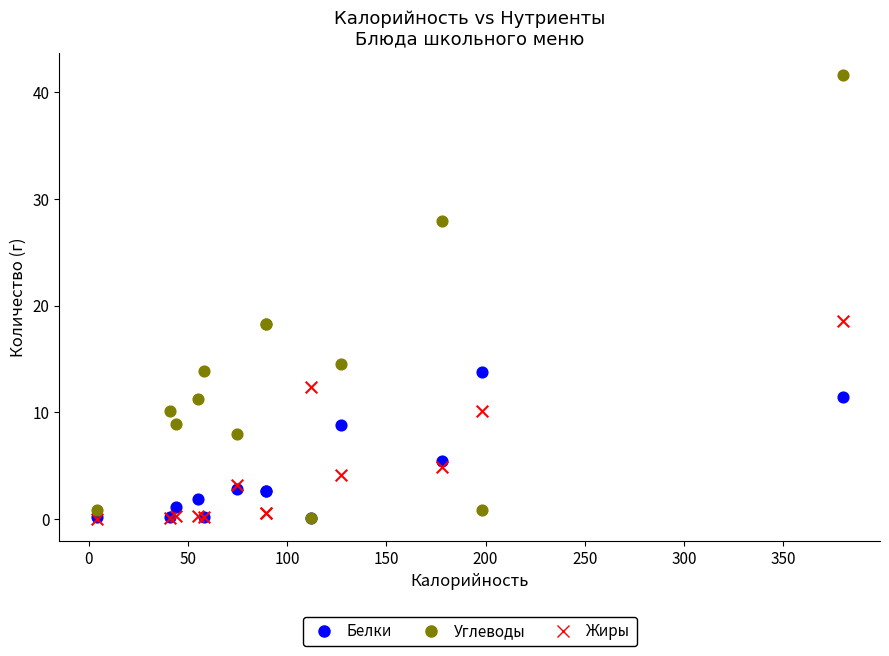

In the Белки series, what Y value is closest to 6?

5.4